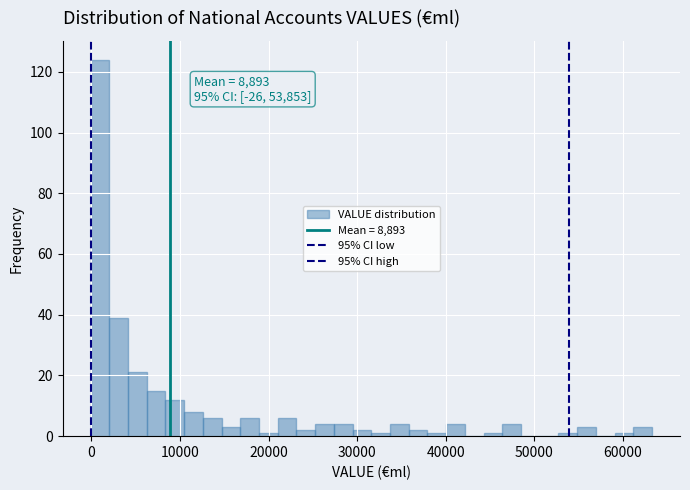

Around what value on the x-axis is the tallest bar? Give the approximate position of its centre, as read against the axis.

1000